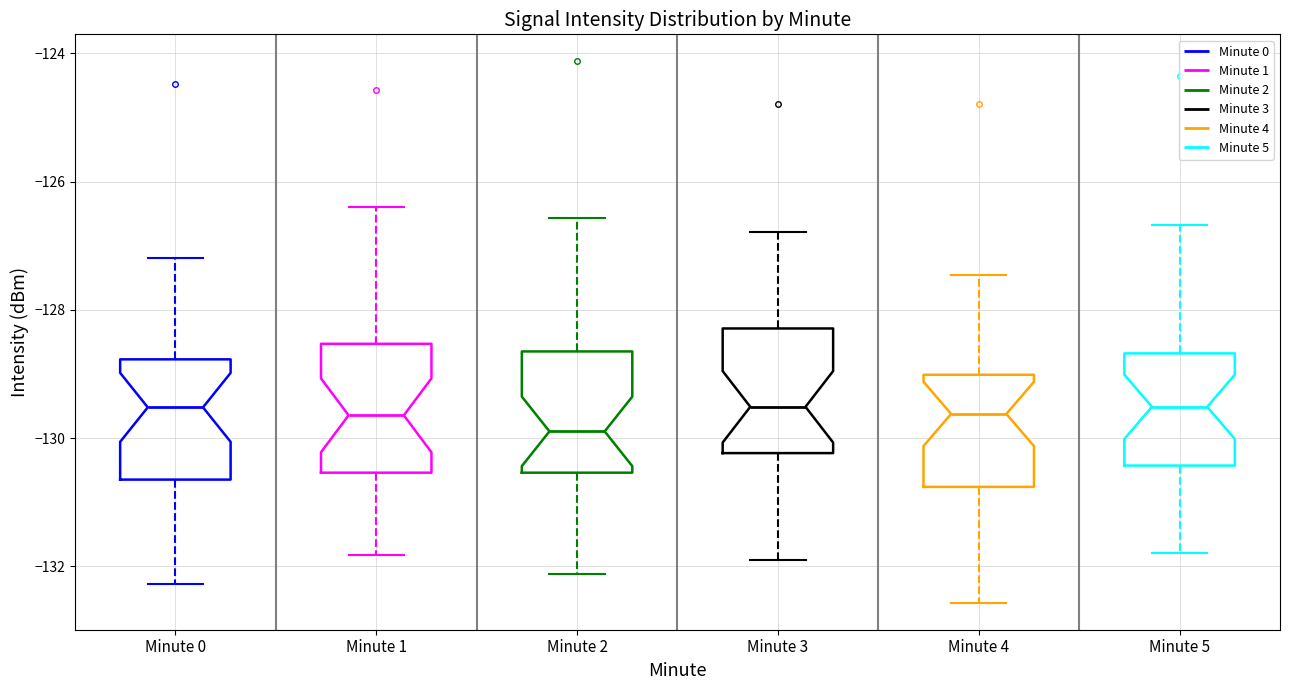

Reading left to right, read every box against the y-axis: the position of its median line, the range the box covers, and the ends of its whiskers. The values are not printed on the chart, so give them approximately, as read against the axis.

Minute 0: median -129.6, box -130.6 to -128.8, whiskers -132.2 to -127.2
Minute 1: median -129.6, box -130.6 to -128.6, whiskers -131.8 to -126.4
Minute 2: median -129.8, box -130.6 to -128.6, whiskers -132.2 to -126.6
Minute 3: median -129.6, box -130.2 to -128.2, whiskers -132.0 to -126.8
Minute 4: median -129.6, box -130.8 to -129.0, whiskers -132.6 to -127.4
Minute 5: median -129.6, box -130.4 to -128.6, whiskers -131.8 to -126.6